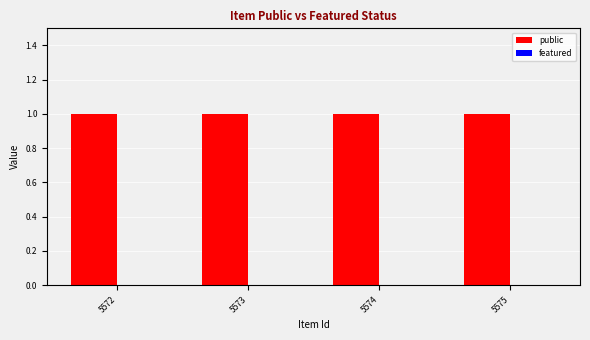

Is it true that public equals 0 at 5572?

False